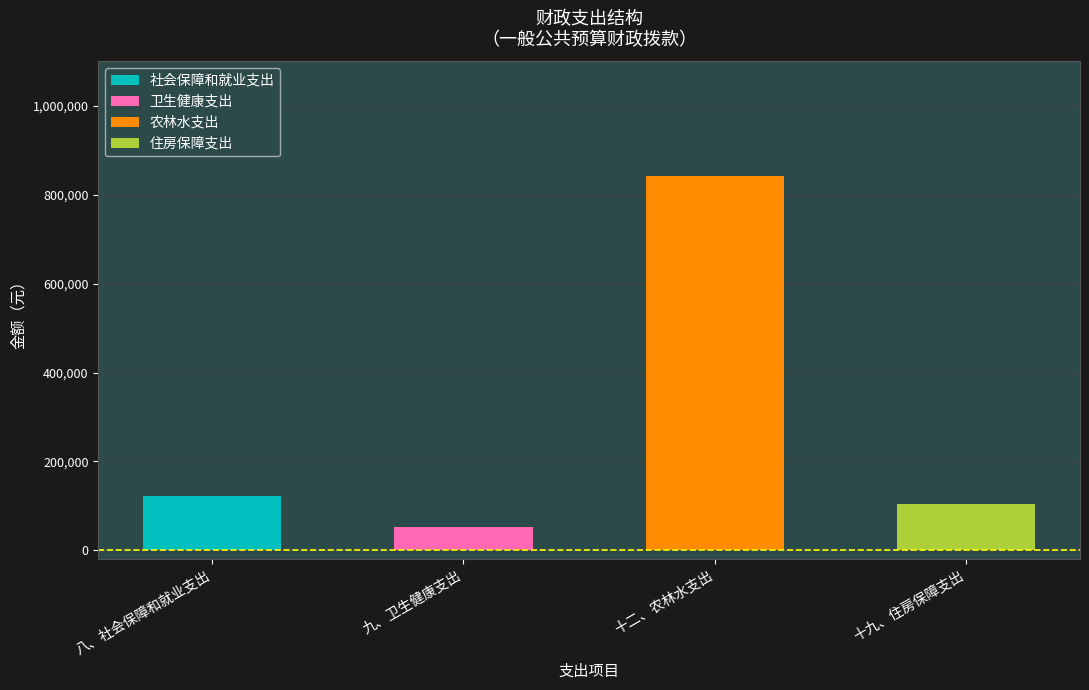

What is the maximum value for 社会保障和就业支出?

123321.3